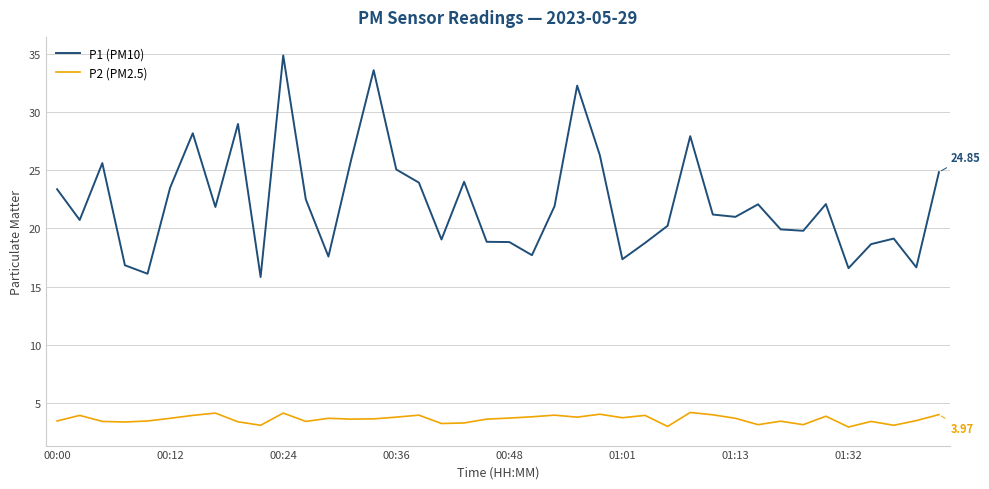

Rank the series by their average value, from lowest to highest.

P2 (PM2.5), P1 (PM10)